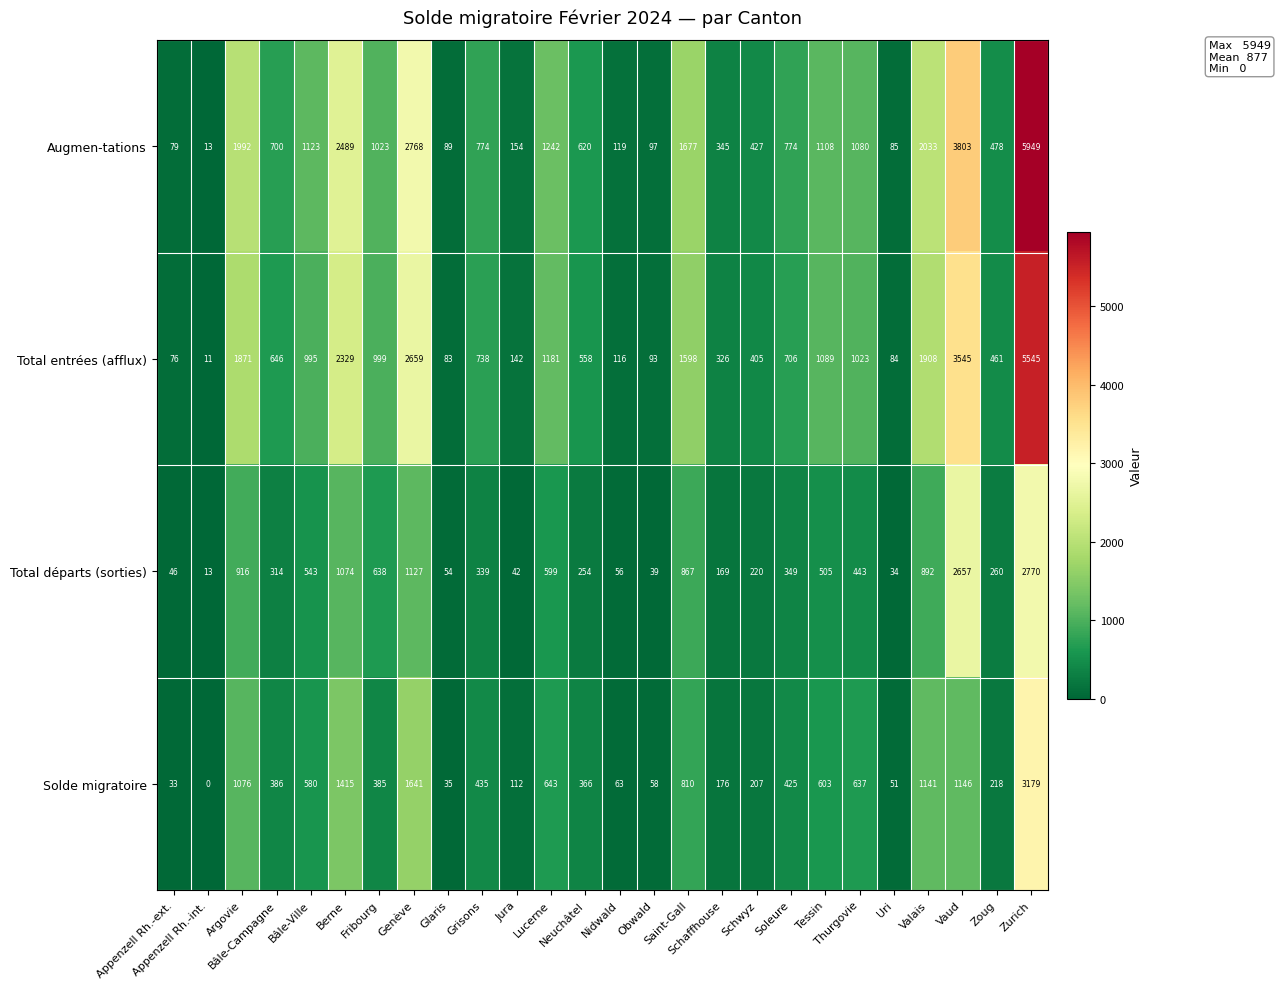

At how many categories does at least one series exceed 218?

19